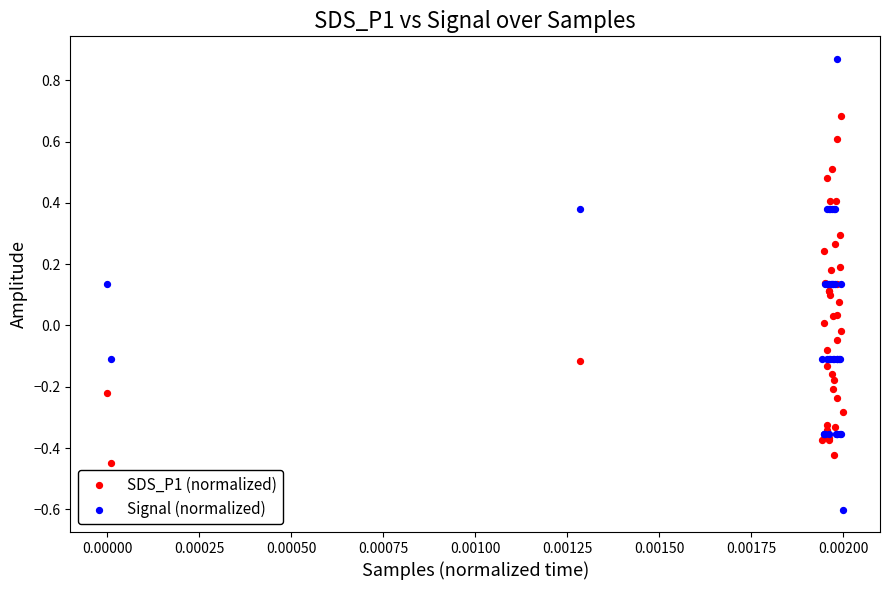

Which series contains the highest Y value?

Signal (normalized)